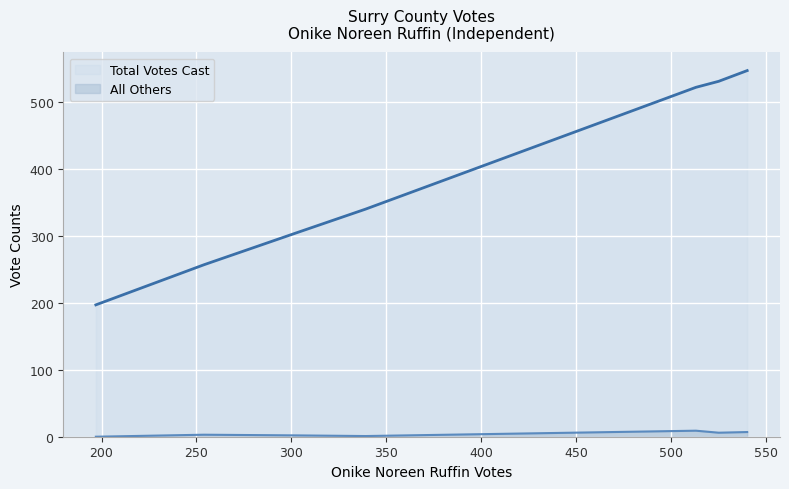

What is the difference between the Total Votes Cast values at 101 - Surry and 201 - Bacons Castle?

25